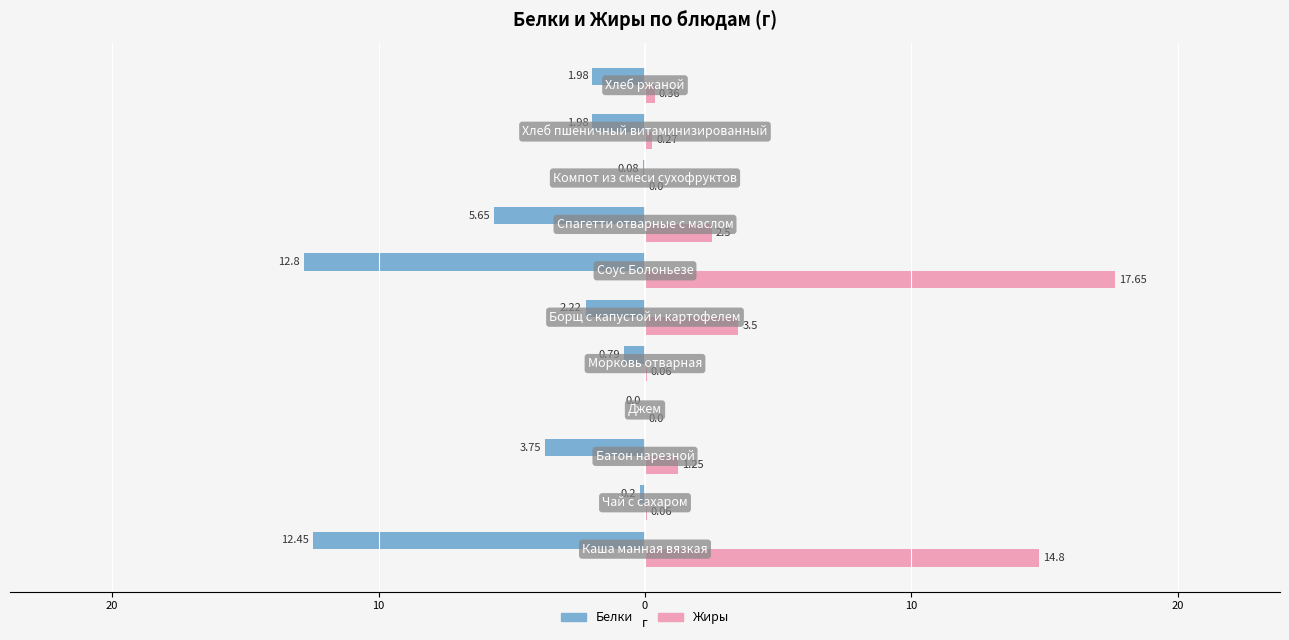

What are all the series names shown in the legend?

Белки, Жиры